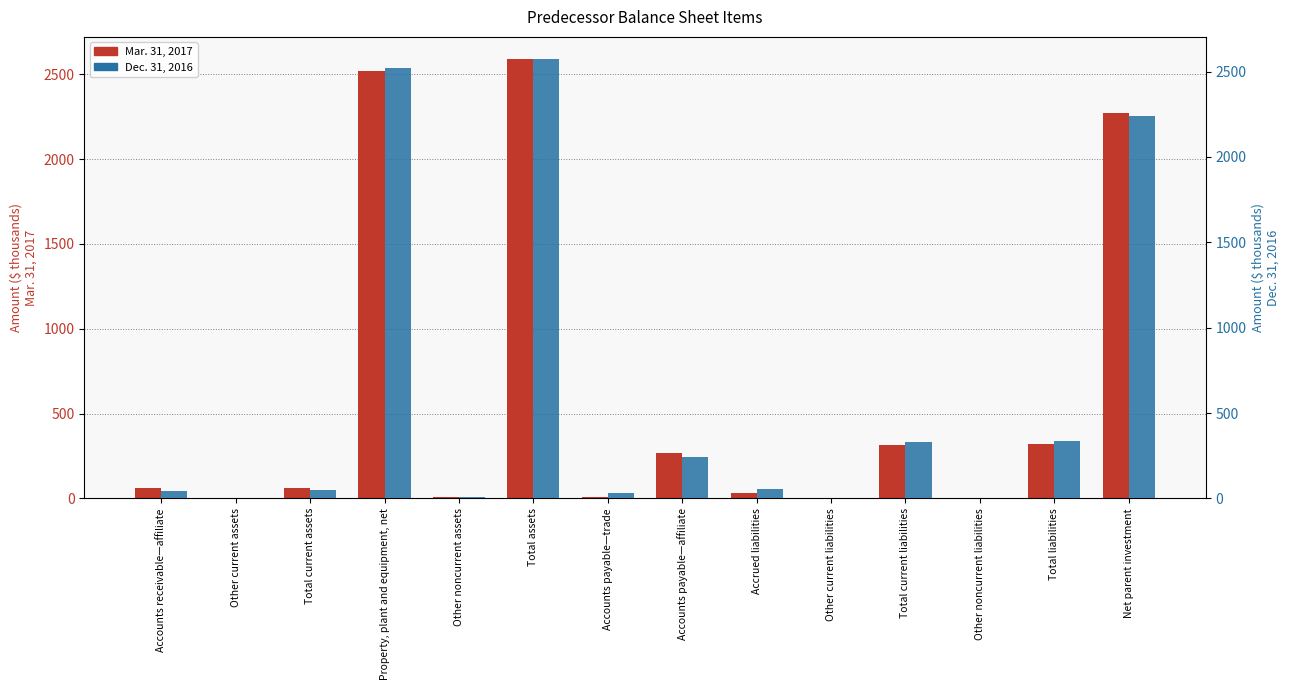

List the series in order of their overall mean, lowest first.

Dec. 31, 2016, Mar. 31, 2017